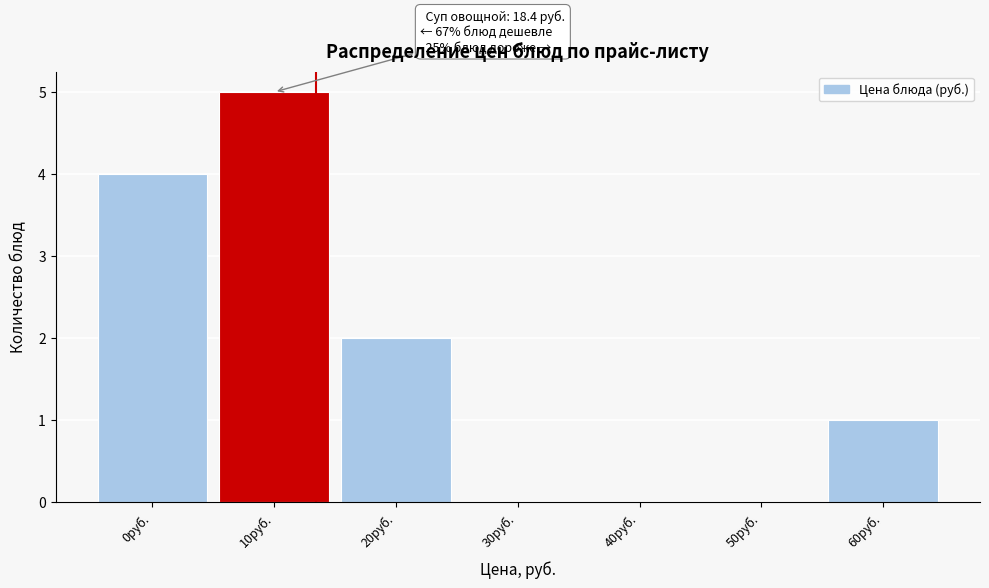

Reading left to right, extract all data points from this chart.

0руб.=4	10руб.=5	20руб.=2	30руб.=0	40руб.=0	50руб.=0	60руб.=1